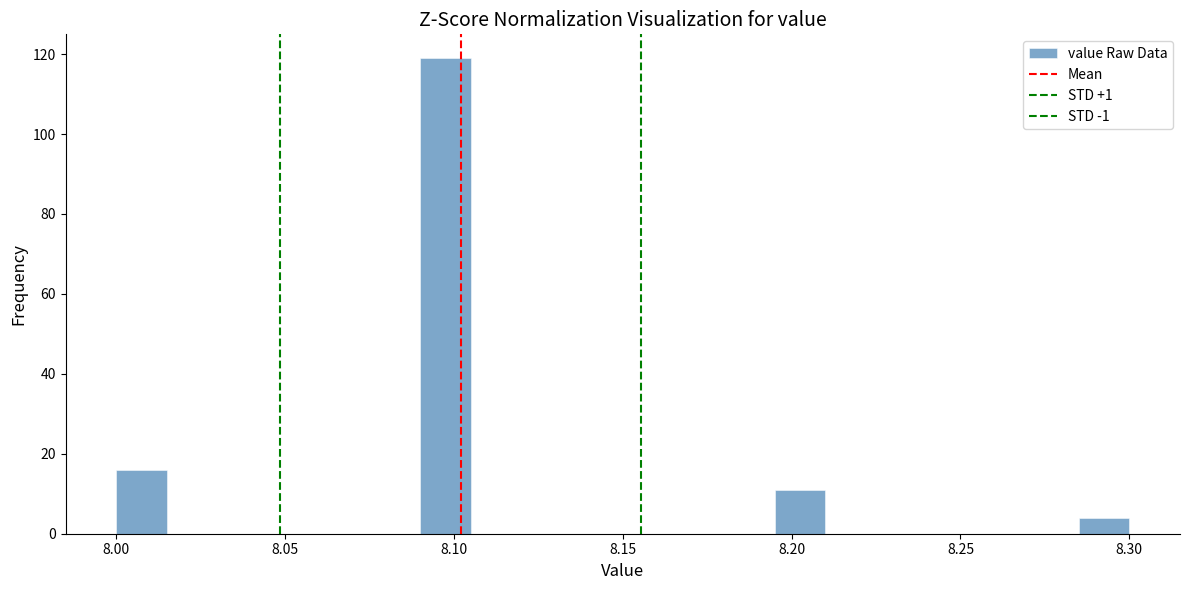

Around what value on the x-axis is the tallest bar? Give the approximate position of its centre, as read against the axis.

8.100